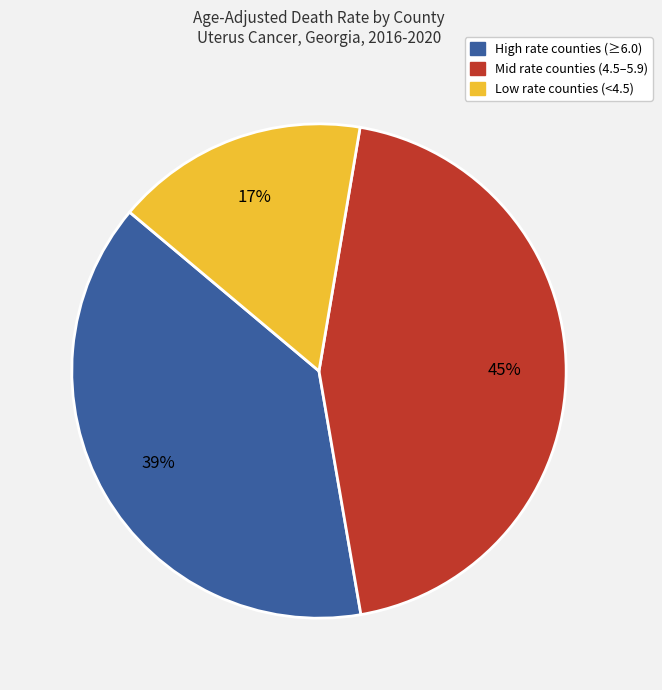

Does any single category account for the majority?

No